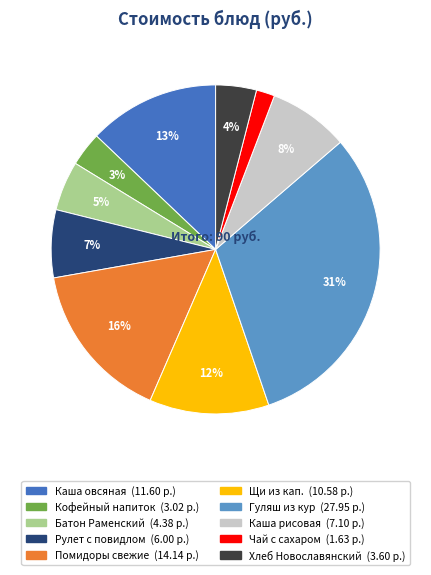

To the nearest percent, what is the difference between the largest and smallest slice percentages?

29%